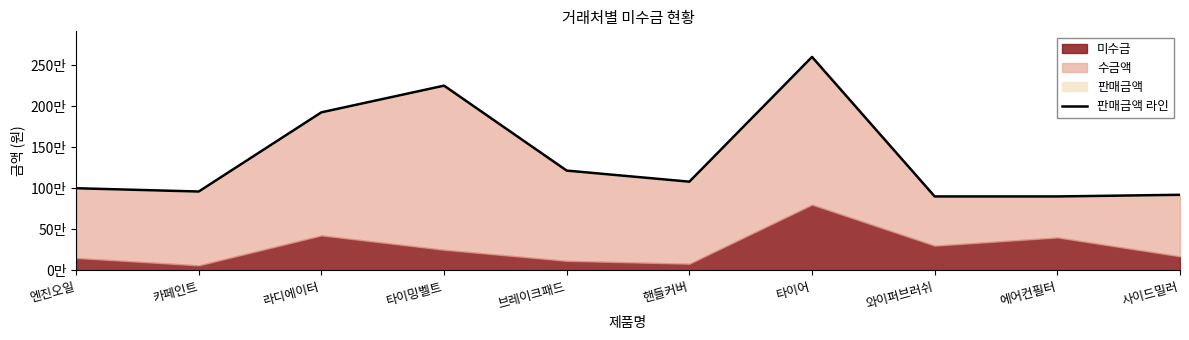

What is the label of the 3rd point from the left?

라디에이터